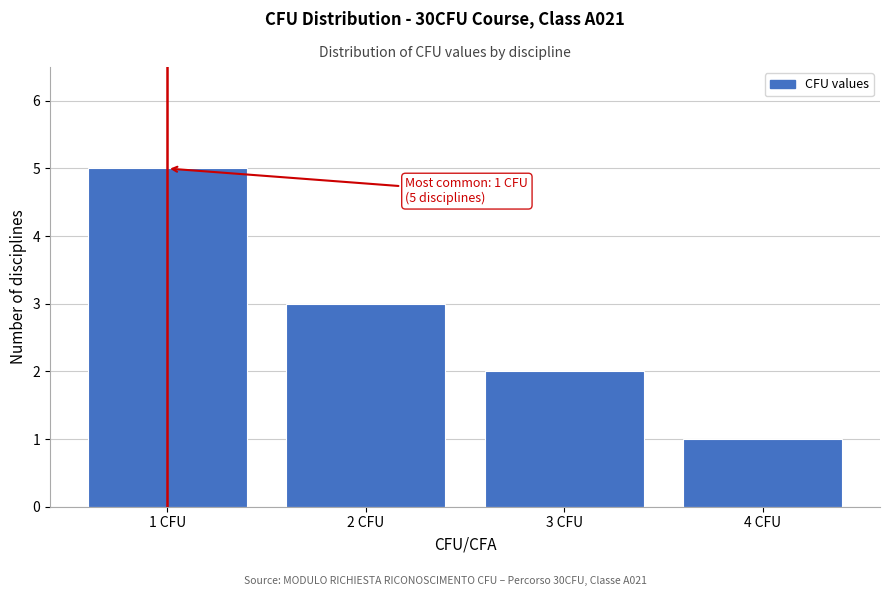

Which range on the x-axis has the tallest bar?

0.5 to 1.5